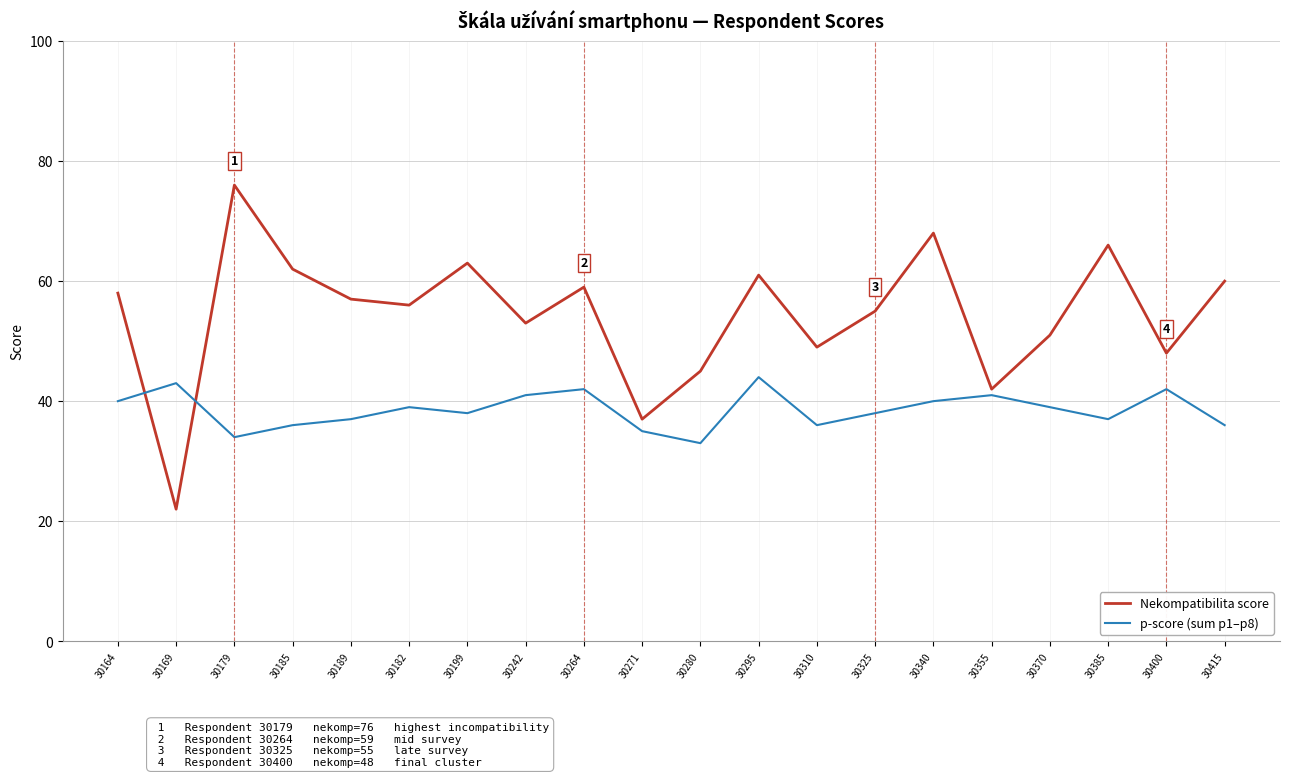

List the series in order of their peak value, highest first.

Nekompatibilita score, p-score (sum p1–p8)